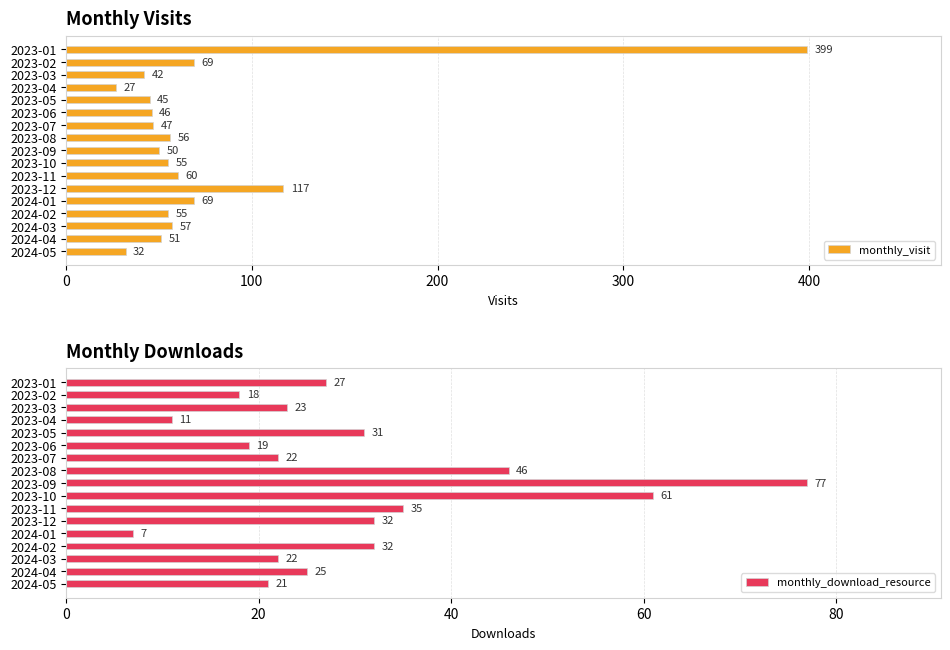

Which series has the largest range (max minus min)?

monthly_visit